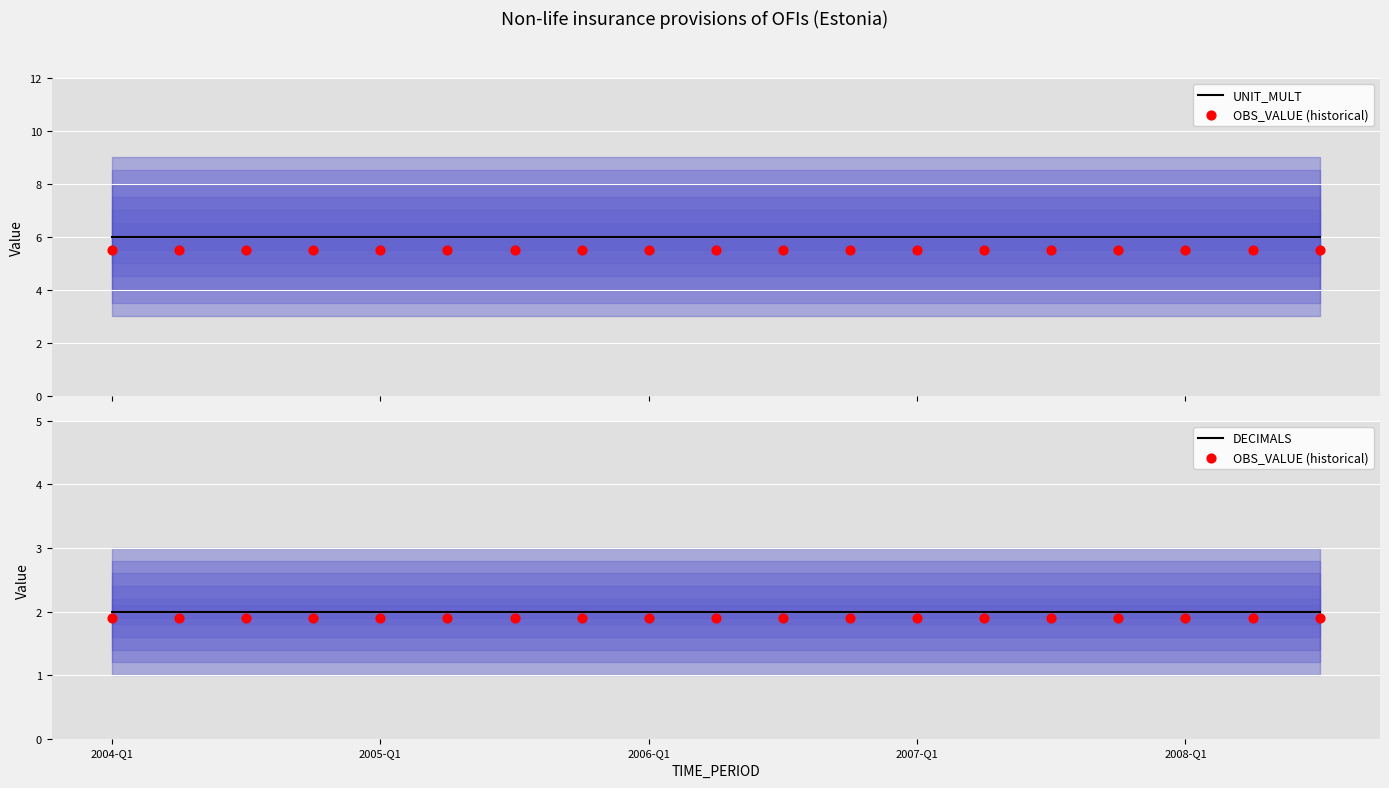

Is the value of DECIMALS at 9 greater than the value of UNIT_MULT at 6?

No